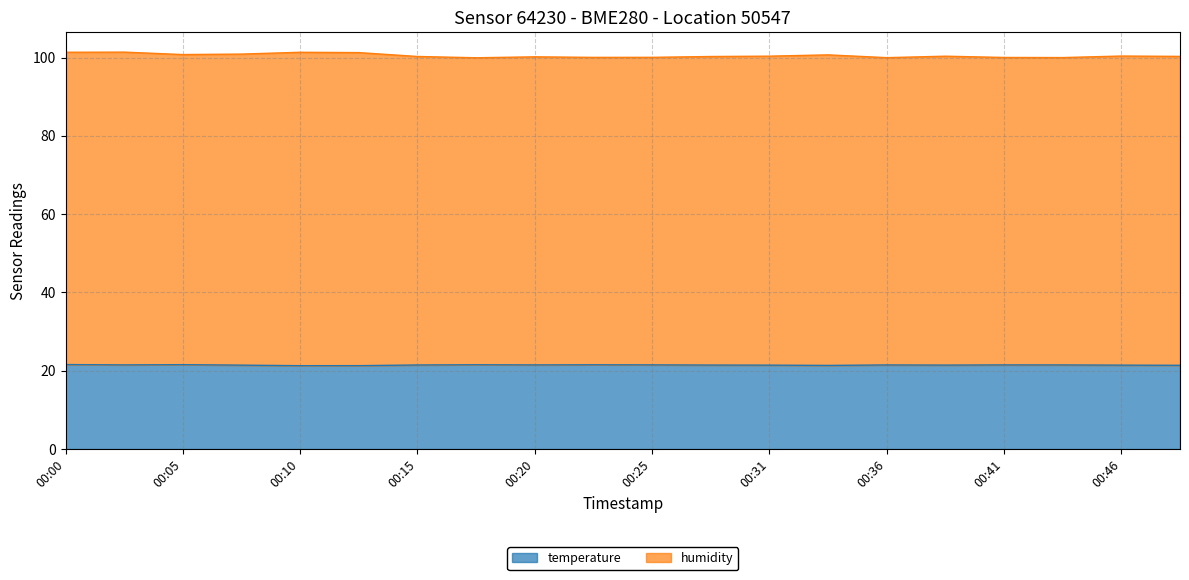

Rank the categories by temperature value from lowest to highest.

00:10, 00:13, 00:33, 00:49, 00:07, 00:31, 00:46, 00:38, 00:28, 00:15, 00:36, 00:44, 00:02, 00:20, 00:41, 00:25, 00:23, 00:18, 00:05, 00:00